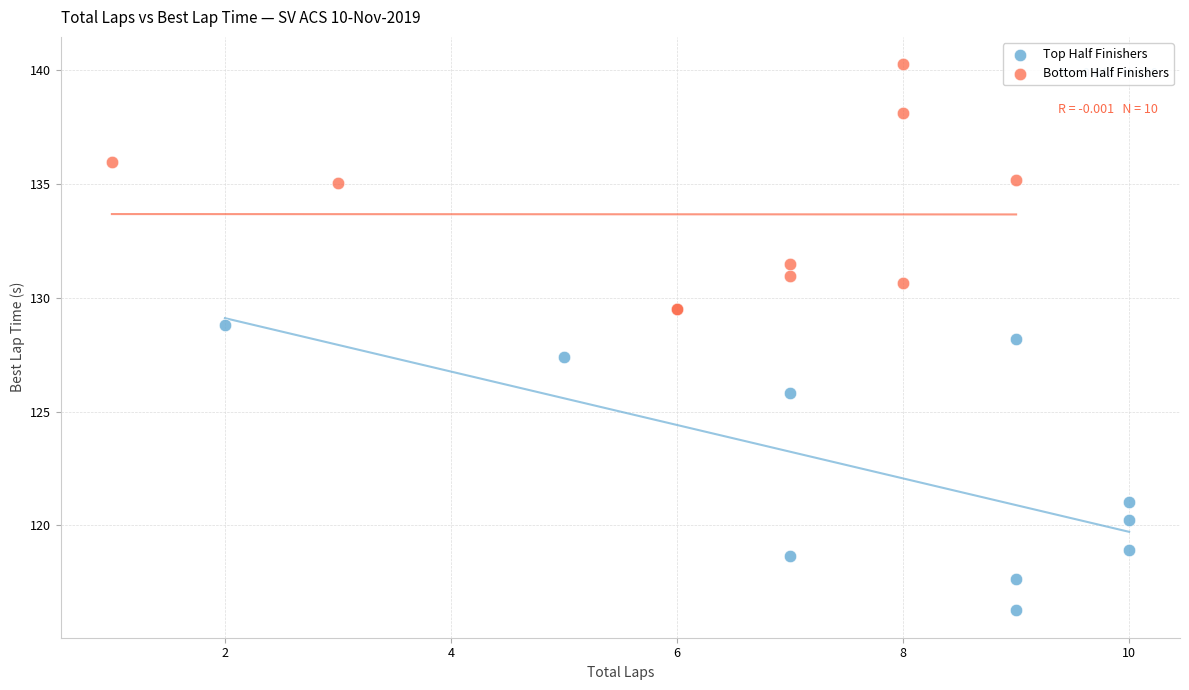

Which series reaches the maximum Y coordinate?

Bottom Half Finishers